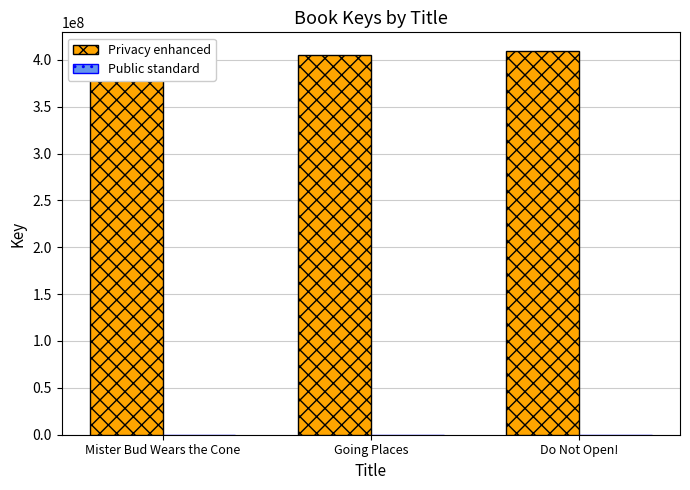

Is it true that Privacy enhanced equals 407357076 at Mister Bud Wears the Cone?

True